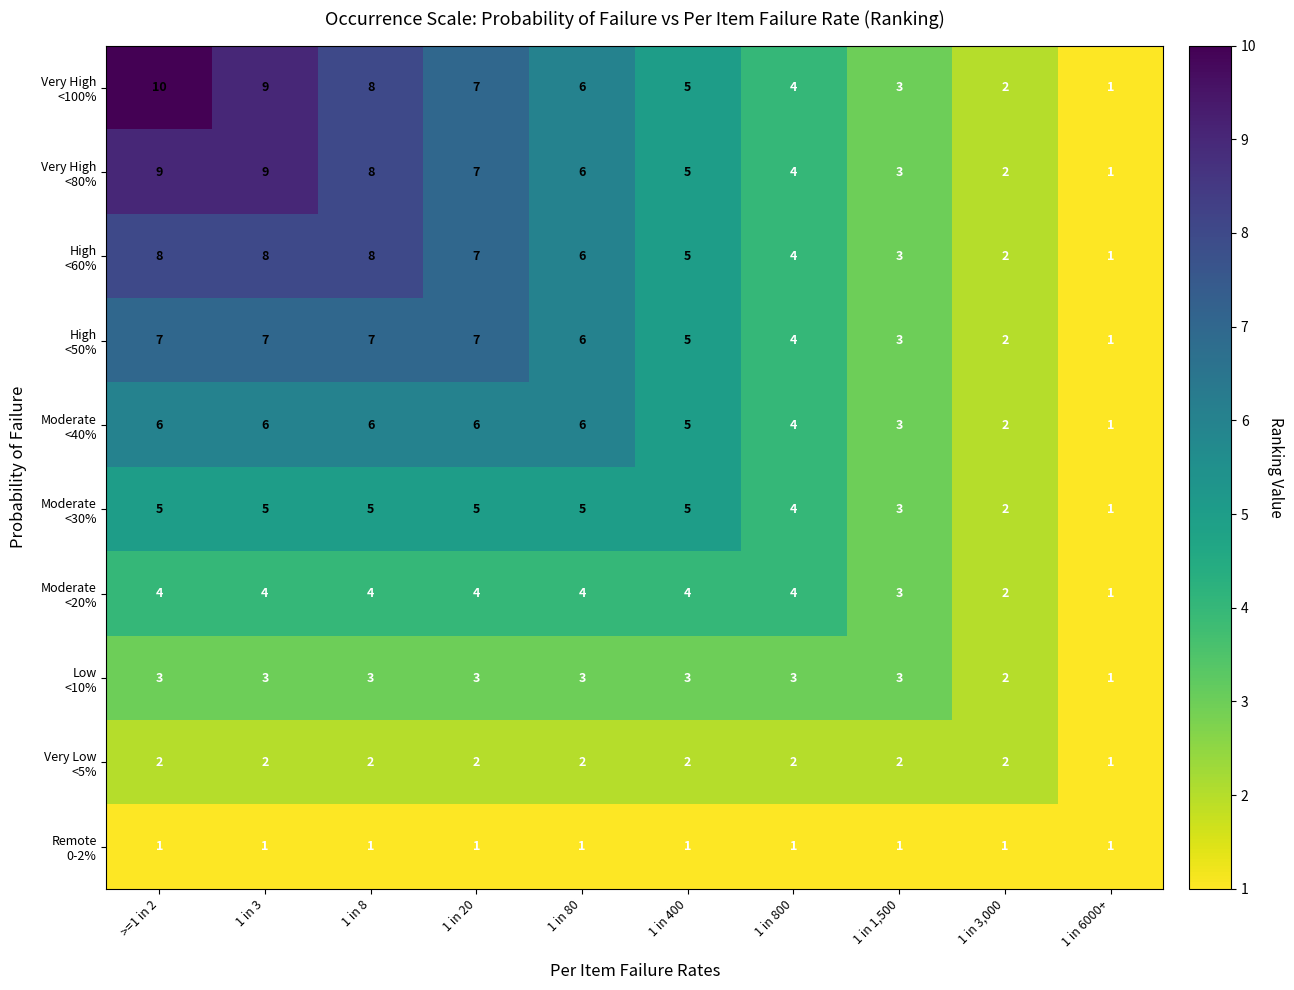

What is the difference between the highest and lowest values at 1 in 20?

6